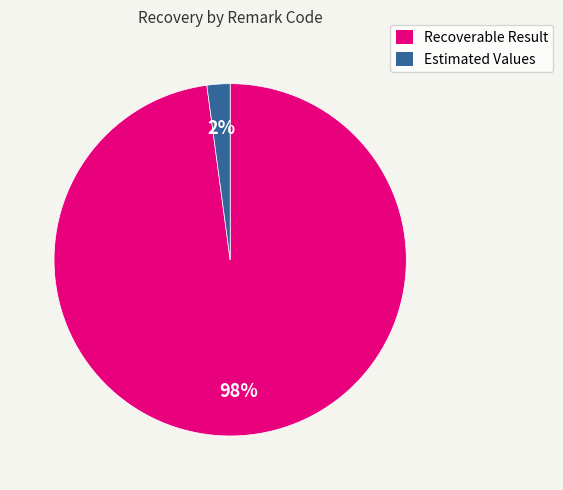

What is the largest slice in the pie chart?

Recoverable Result